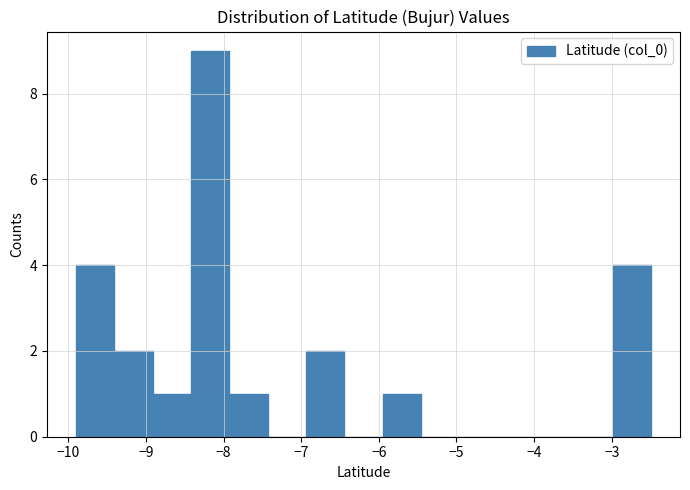

Which range on the x-axis has the tallest bar?

-8.4 to -7.9